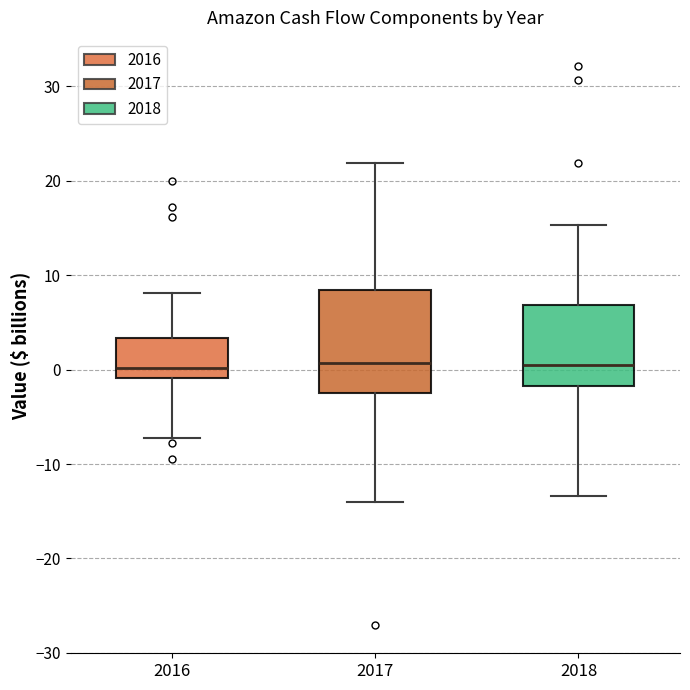

Reading left to right, read every box against the y-axis: the position of its median line, the range the box covers, and the ends of its whiskers. The values are not printed on the chart, so give them approximately, as read against the axis.

2016: median 0, box -1 to 3, whiskers -7 to 8
2017: median 1, box -2 to 8, whiskers -14 to 22
2018: median 0, box -2 to 7, whiskers -13 to 15